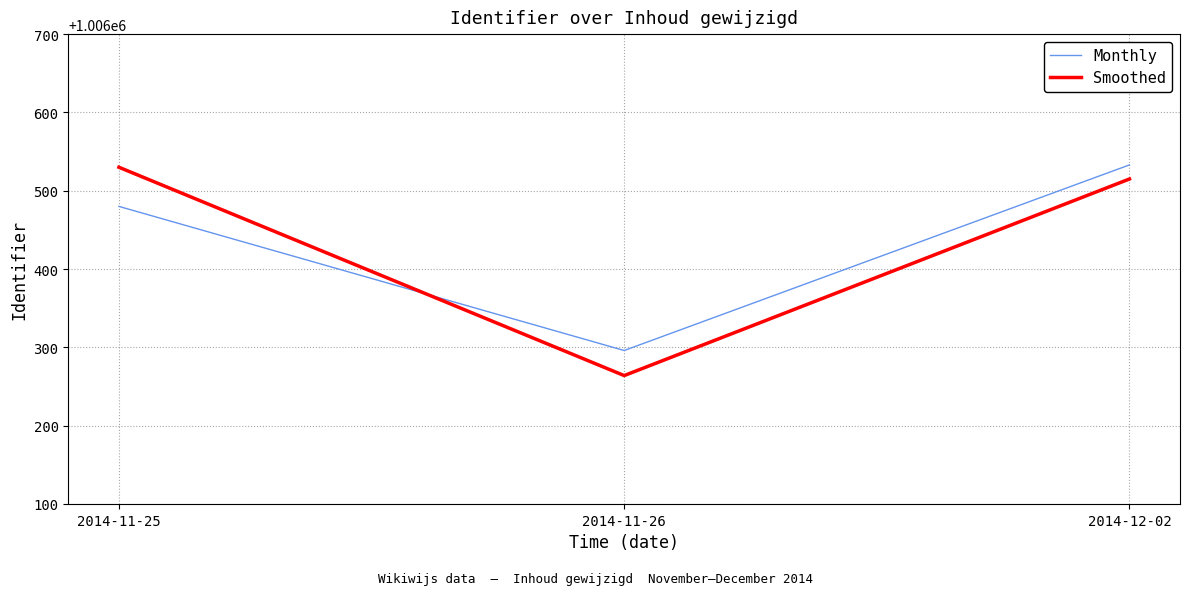

Which category has the lowest value in the Smoothed series?

2014-11-26